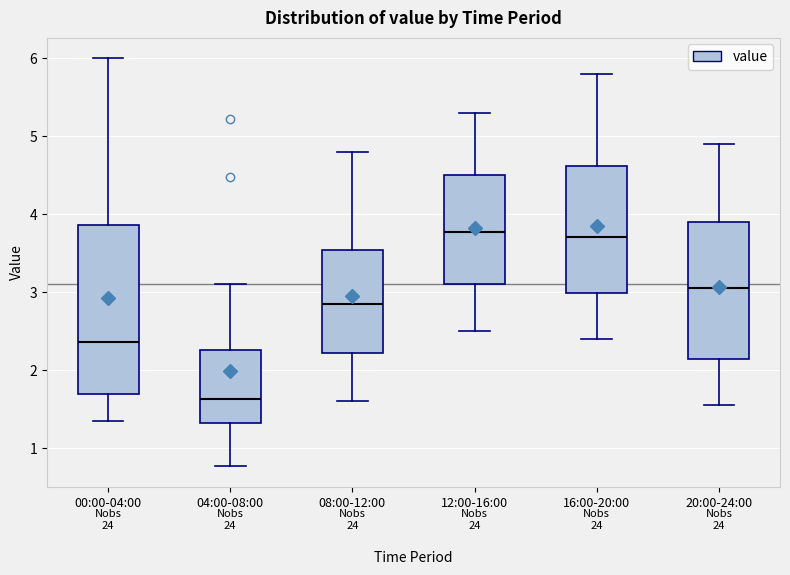

Which box is the tallest, from its lower edge to its upper edge?

00:00-04:00